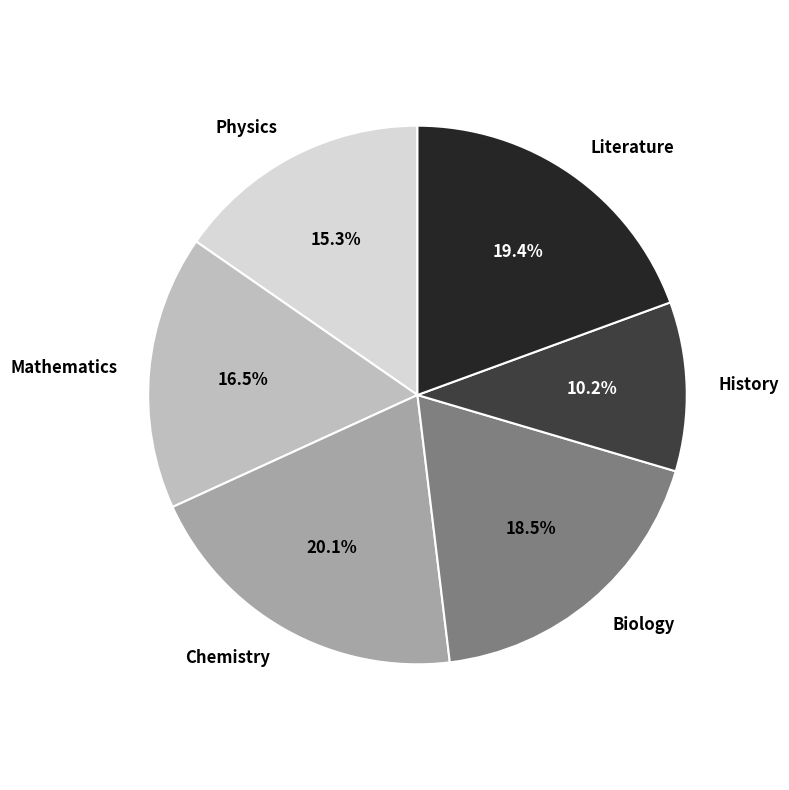

How much of the chart is everything except History?

89.8%